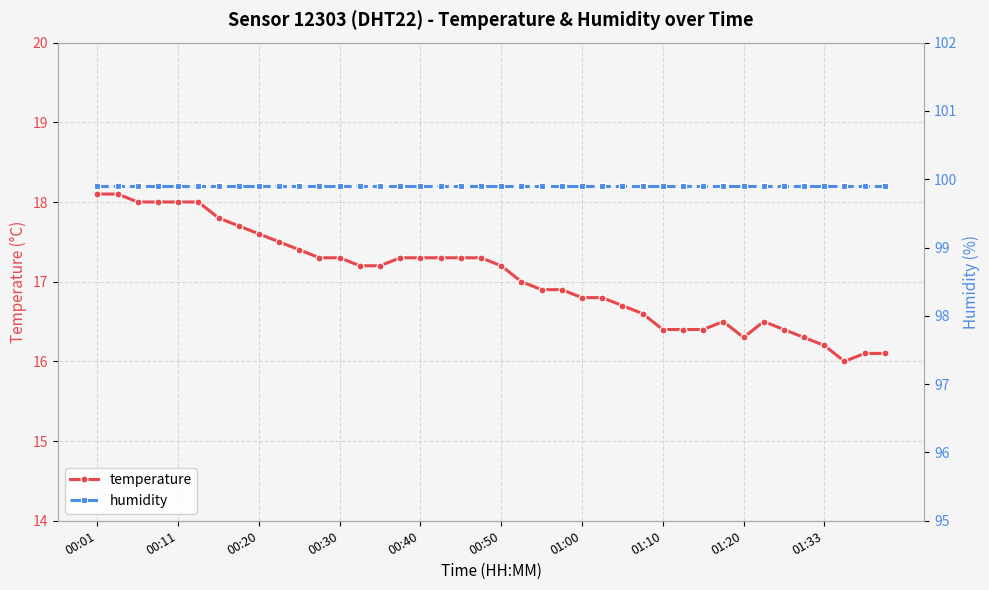

How many categories are shown in the chart?

40